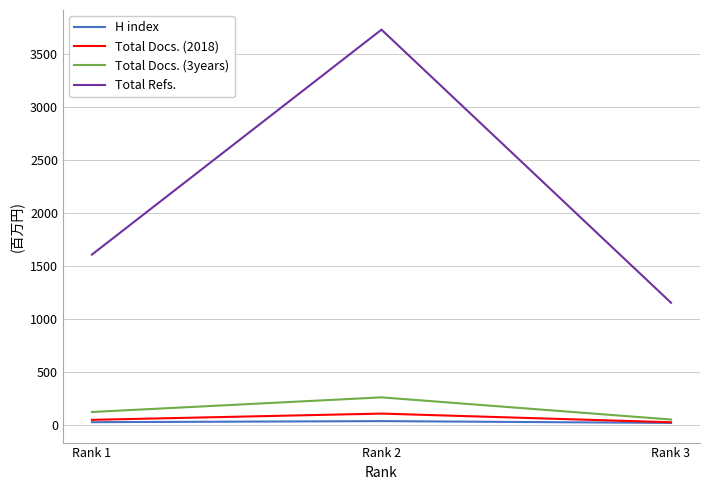

What is the minimum value shown in the chart?

17